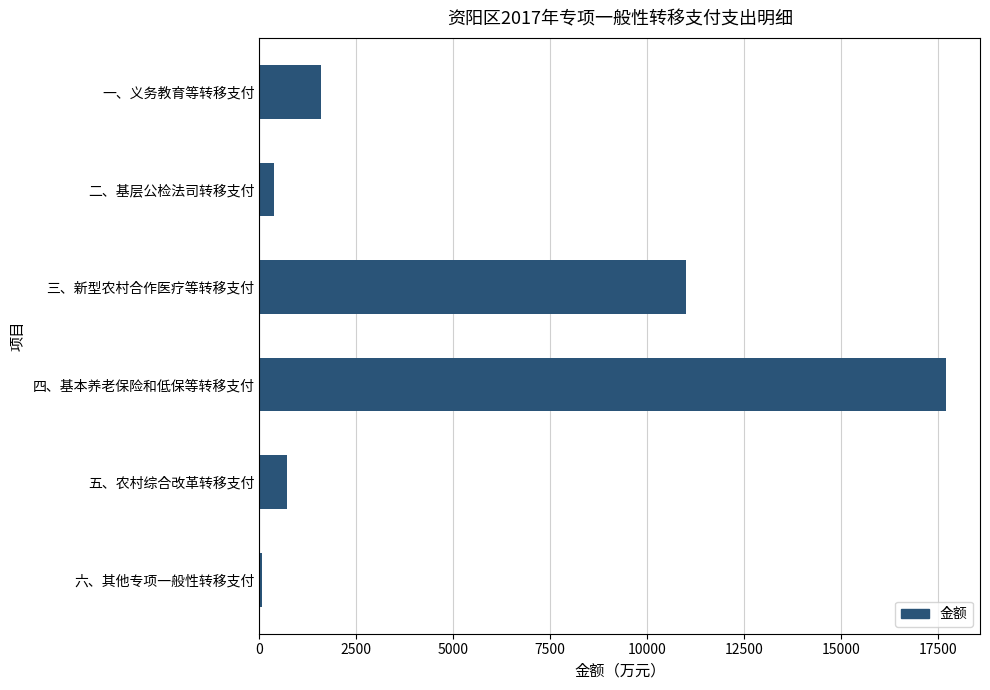

Reading bottom to top, what are all the values shown in this chart?

78	714	17709	11017	374	1599